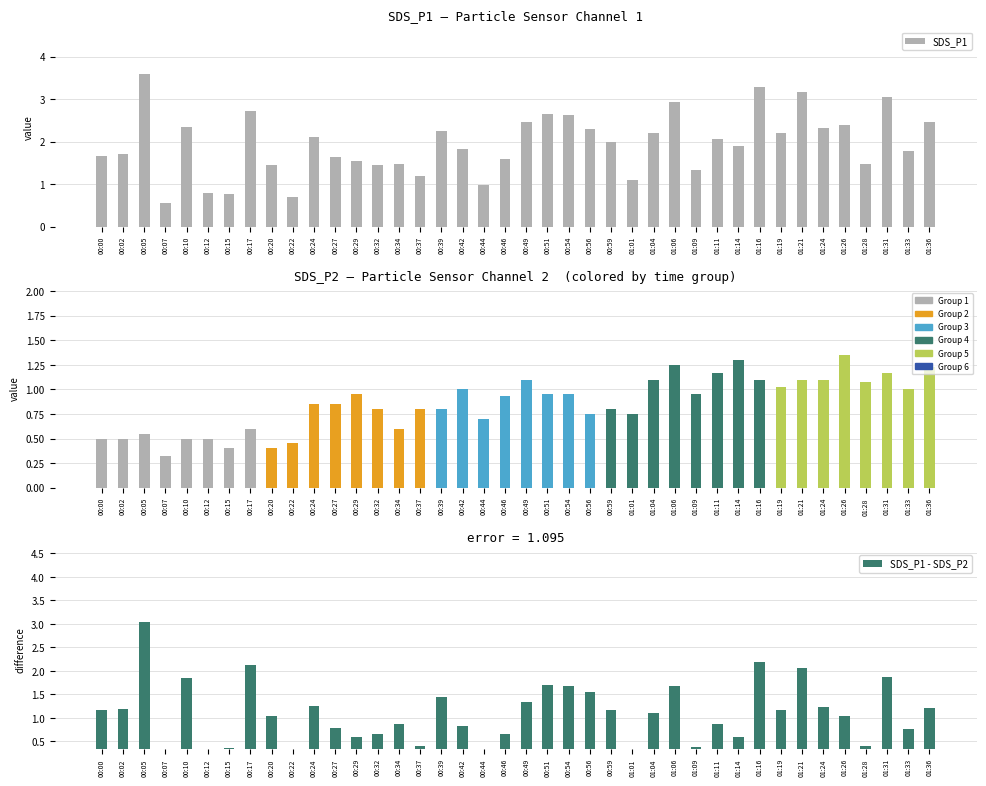

At which category is the sum across all series the highest?

00:05